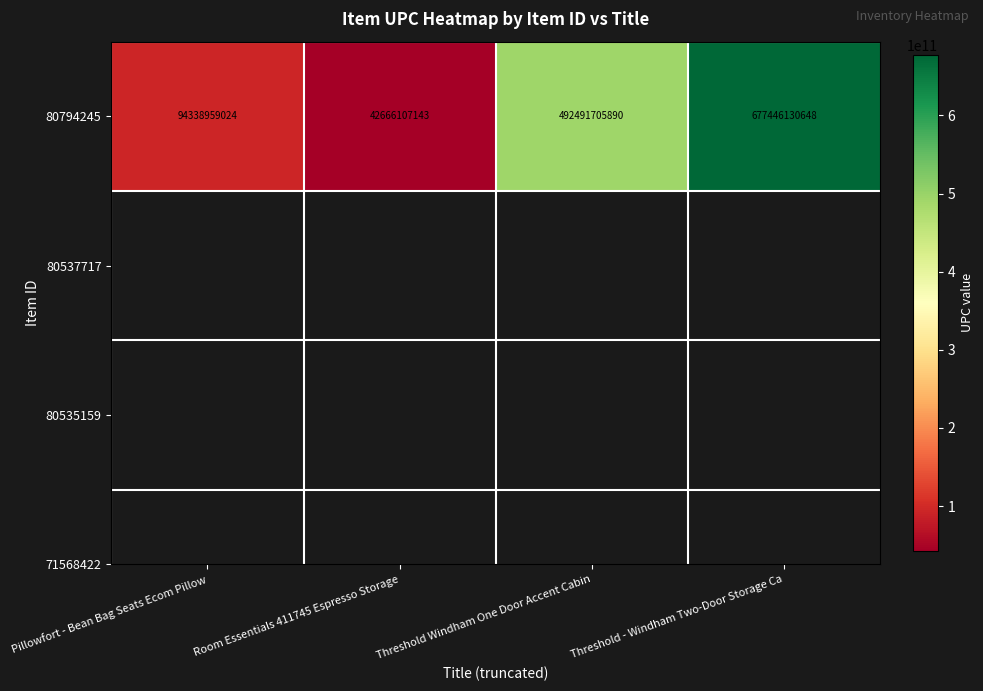

How many data points are above 492491705890?

1